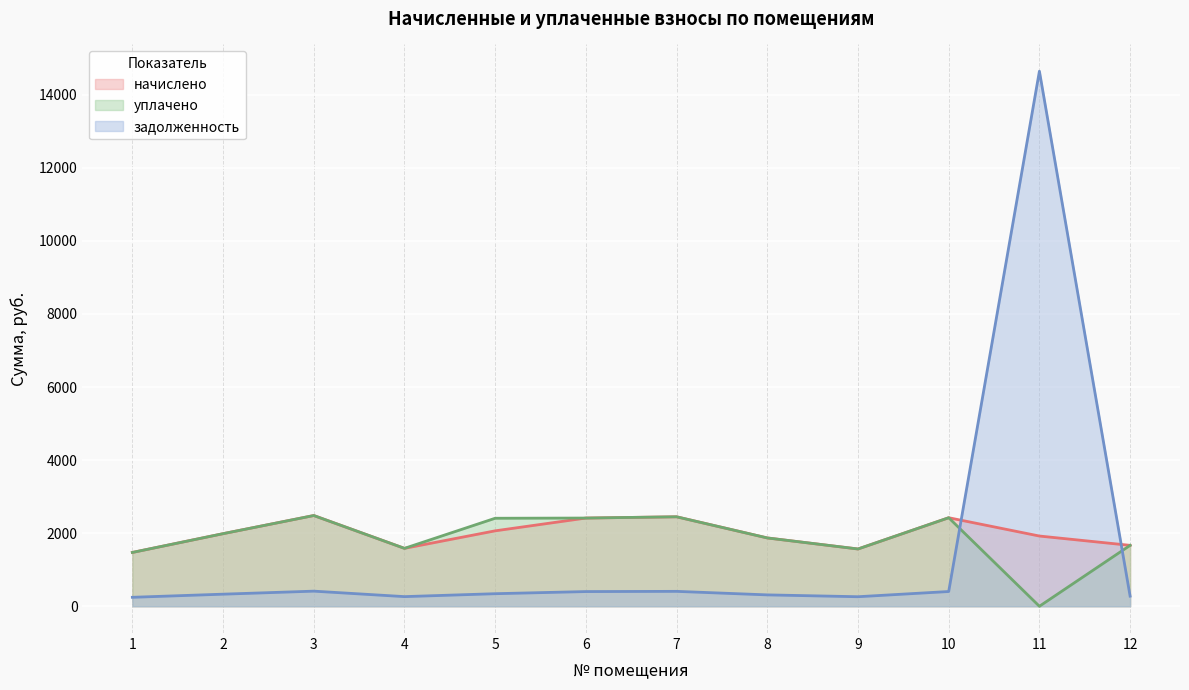

Where is the first local maximum for задолженность?

3